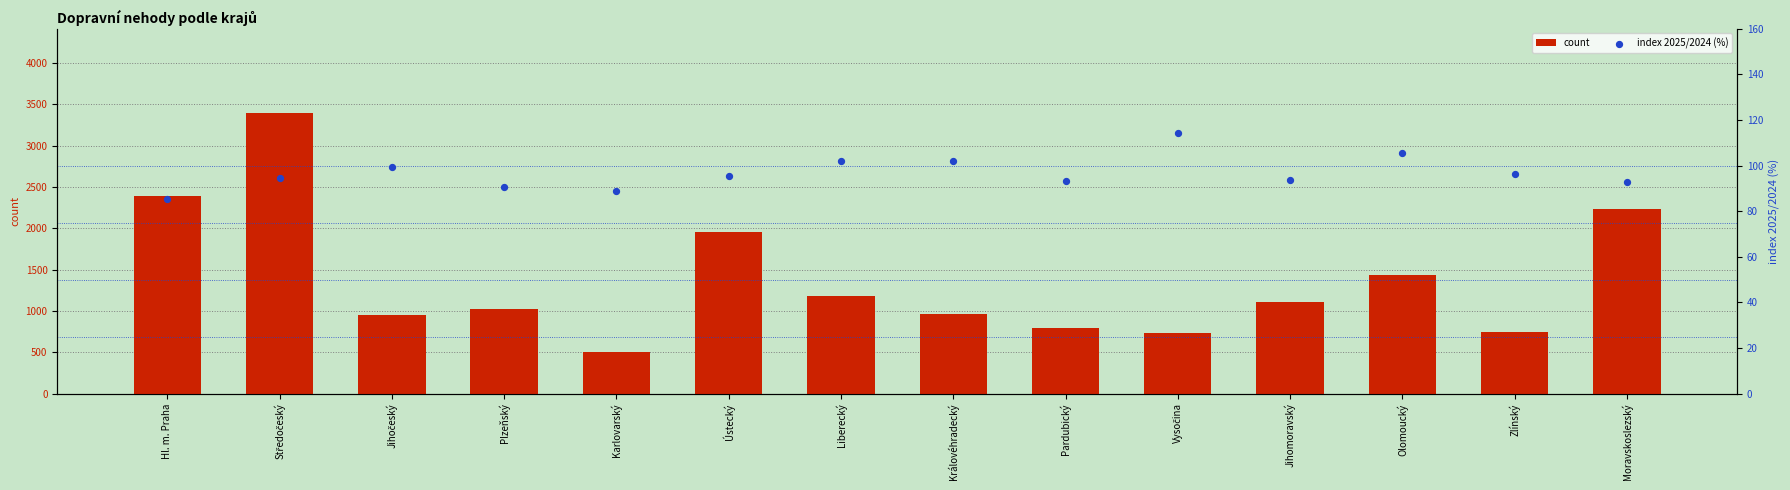

At which category is the sum across all series the highest?

Středočeský